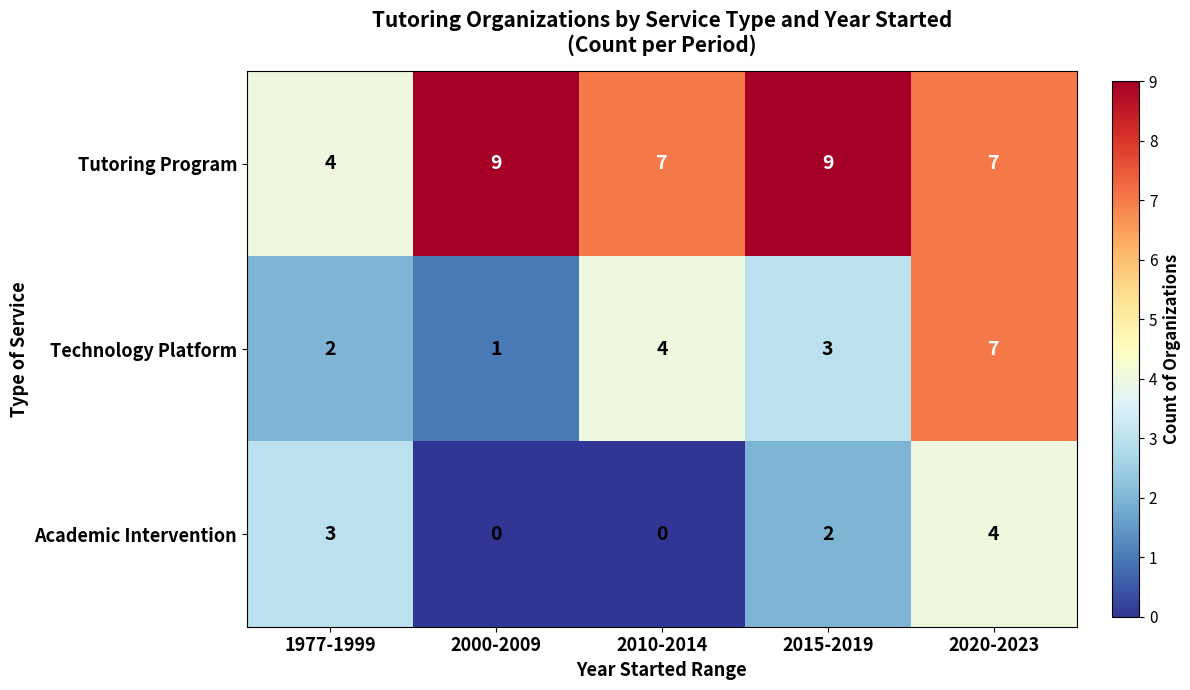

Reading left to right, transcribe all the data shown in this chart.

Tutoring Program: 1977-1999=4	2000-2009=9	2010-2014=7	2015-2019=9	2020-2023=7
Technology Platform: 1977-1999=2	2000-2009=1	2010-2014=4	2015-2019=3	2020-2023=7
Academic Intervention: 1977-1999=3	2000-2009=0	2010-2014=0	2015-2019=2	2020-2023=4